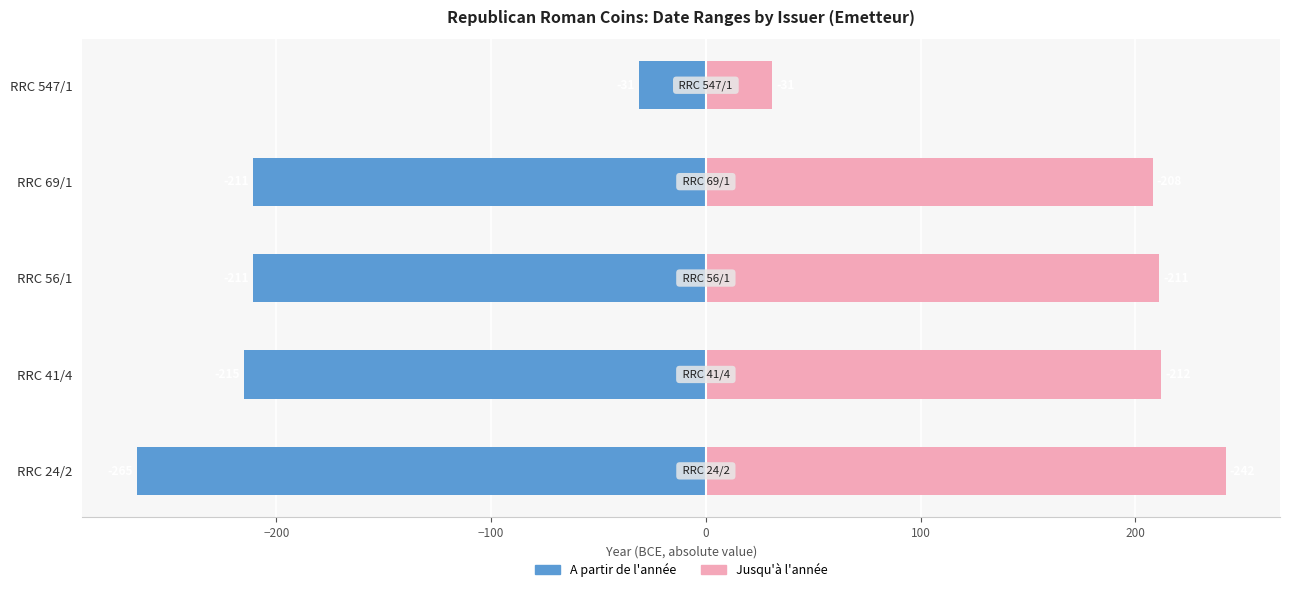

What is the minimum value shown in the chart?

-265